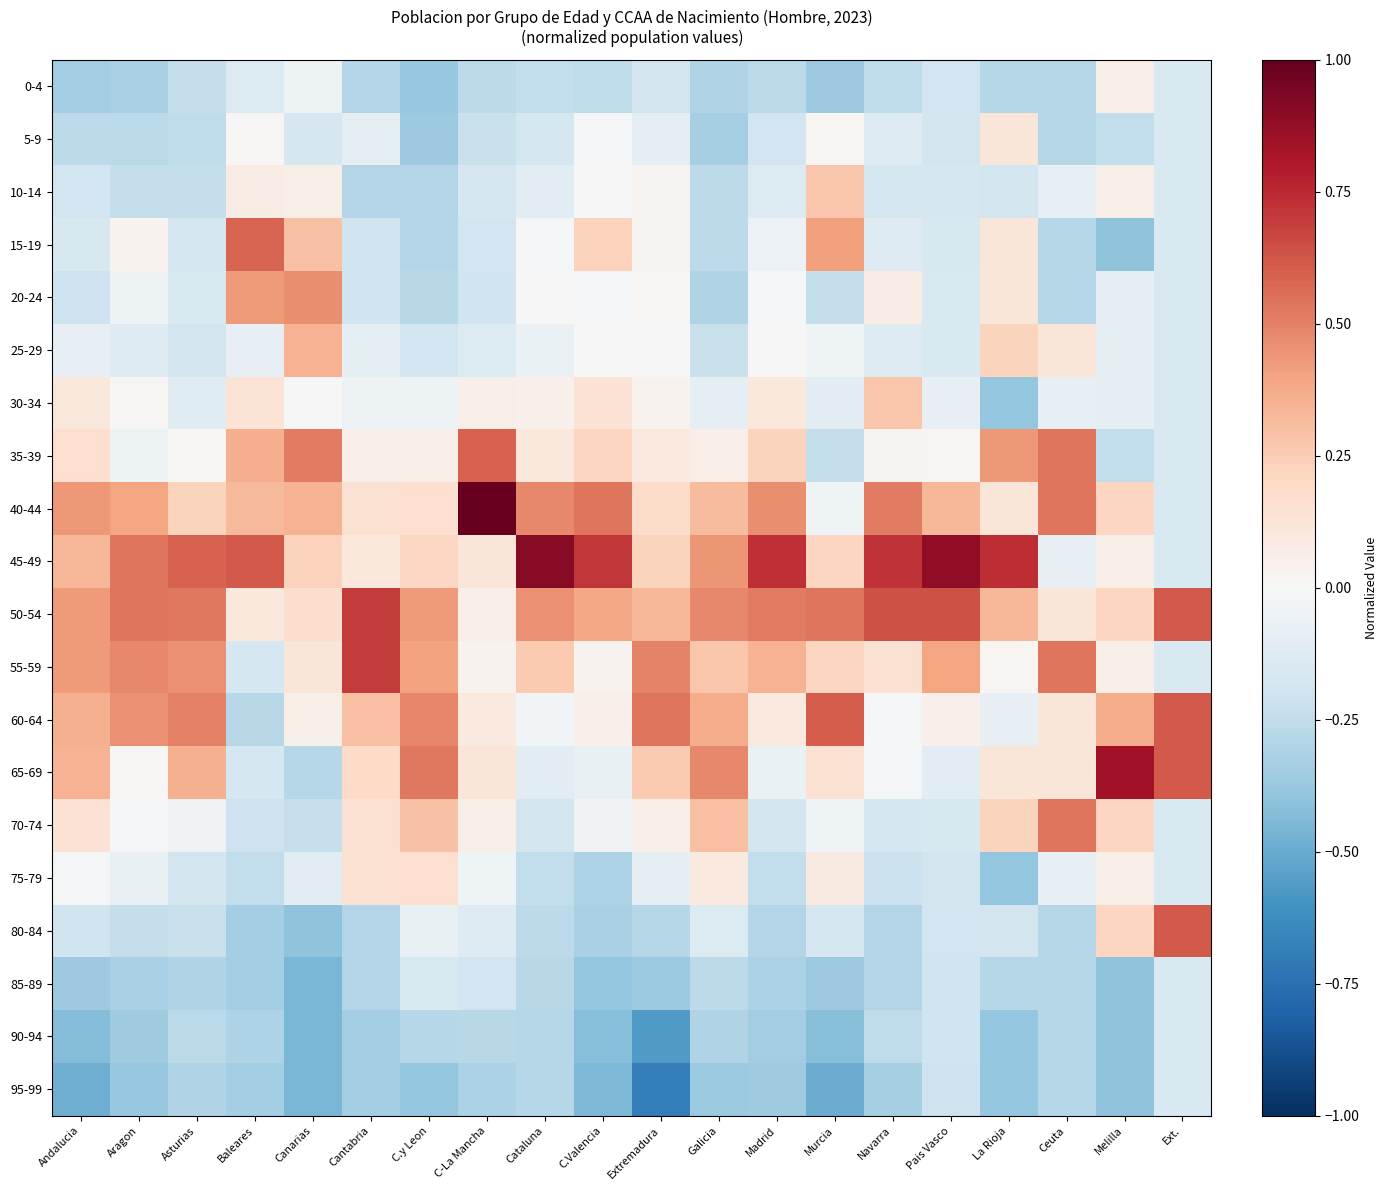

What is the minimum value shown in the chart?

-0.7